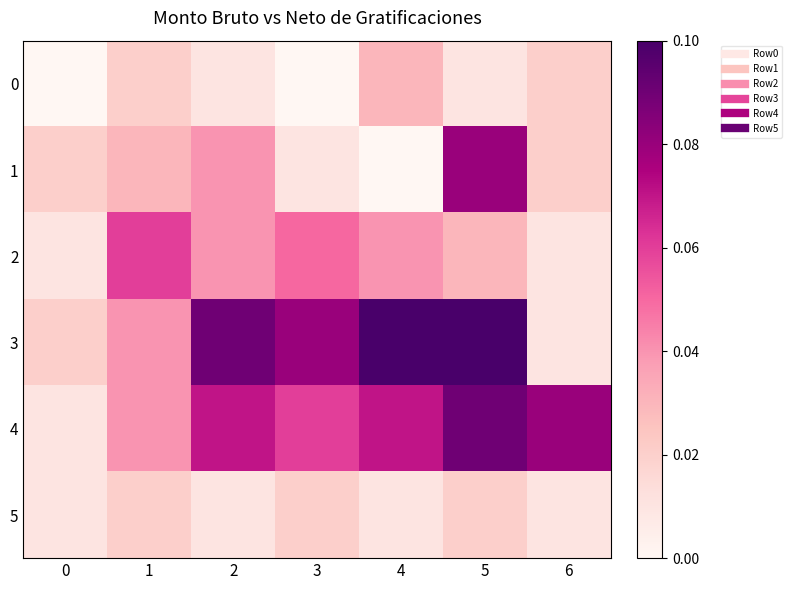

At 1, list the series in order from smallest to largest.

0, 5, 1, 3, 4, 2